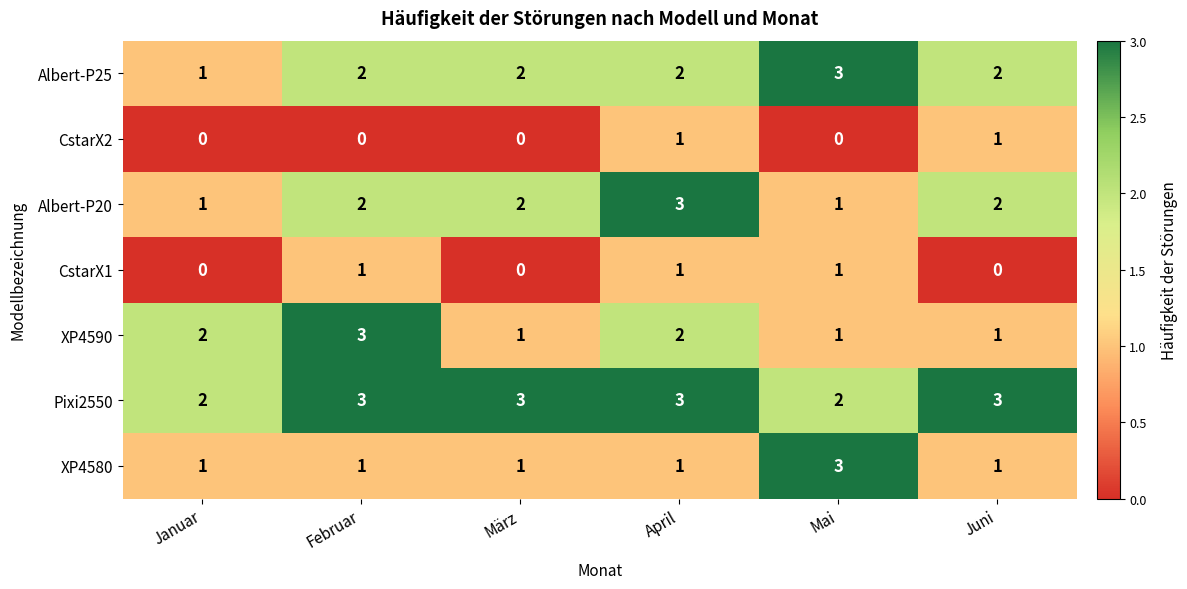

Is it true that CstarX1 equals 2 at Mai?

False